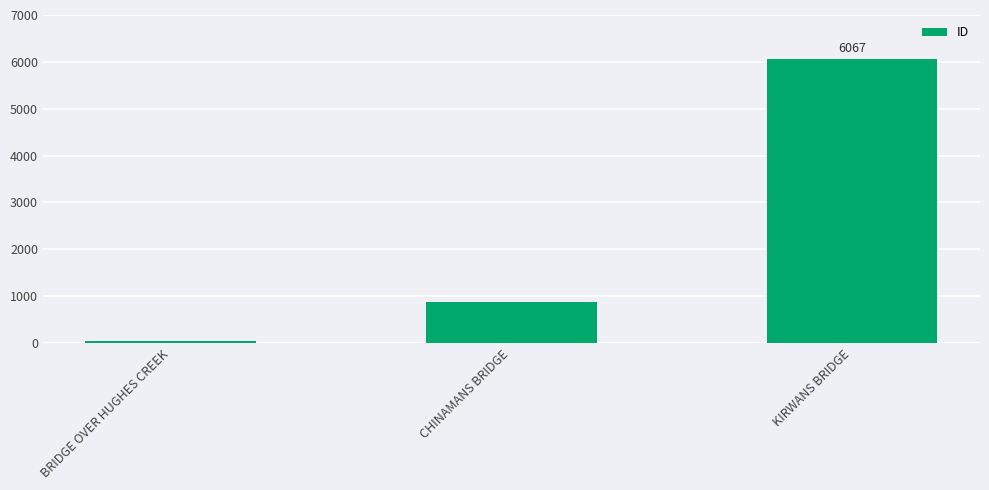

At which category does the chart reach its minimum across all series?

BRIDGE OVER HUGHES CREEK